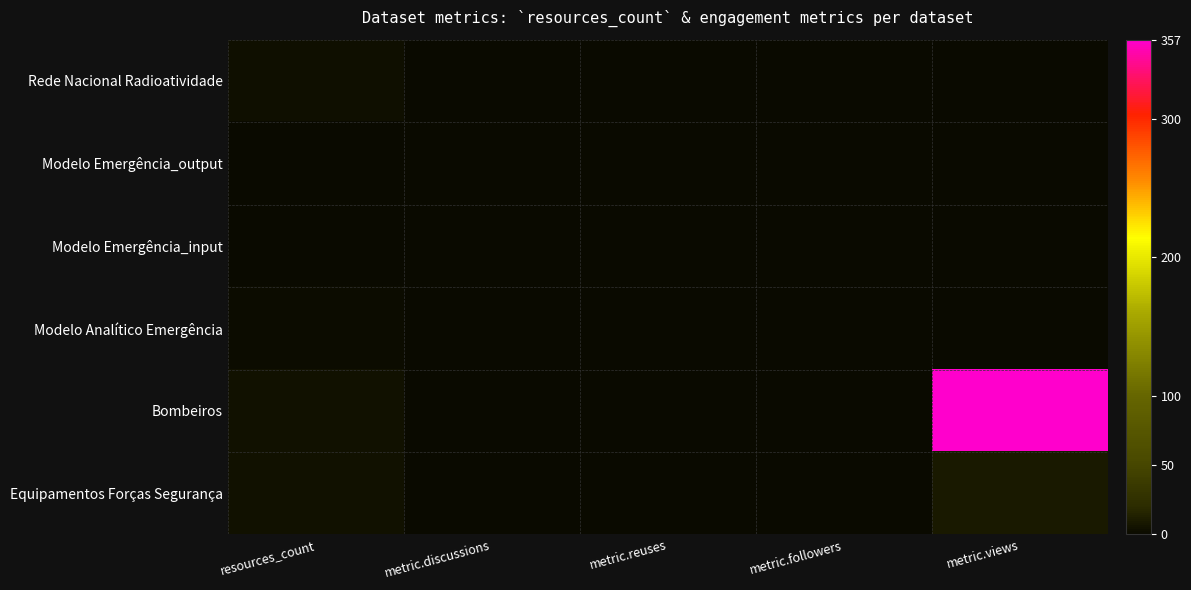

What is the difference between the highest and lowest values at metric.views?

357